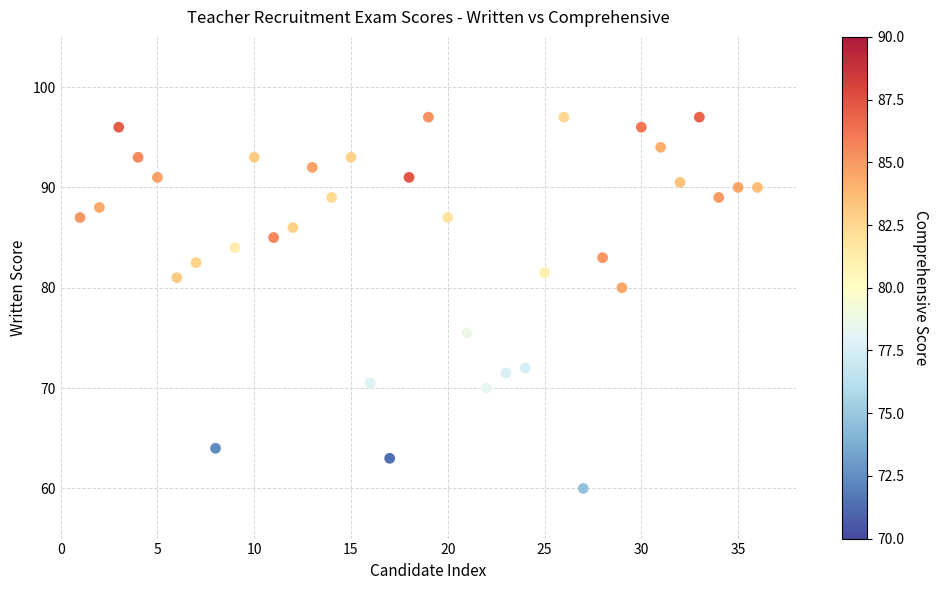

What Y value in the scatter plot is closest to 78?

80.0